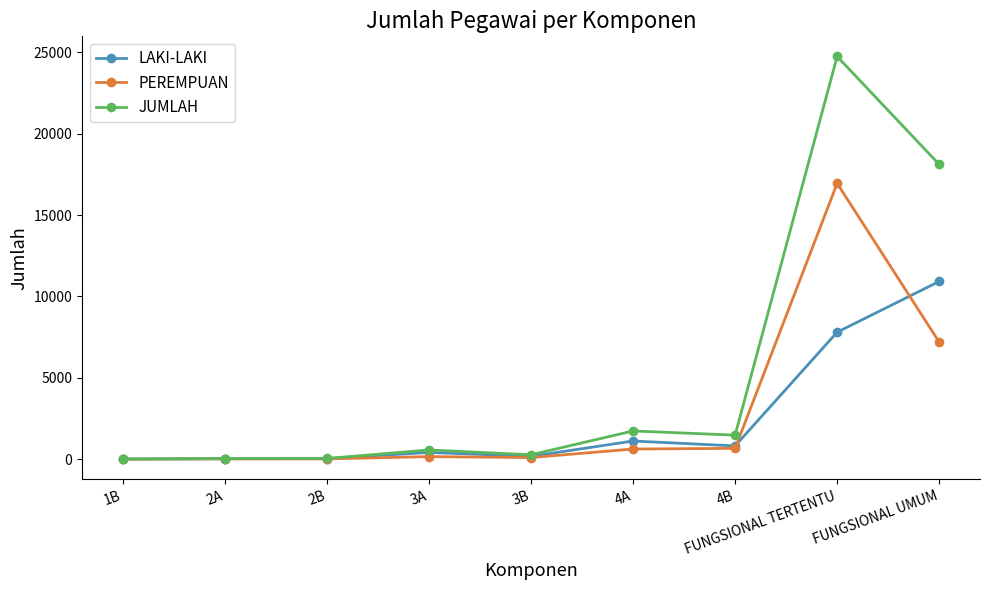

How many series are shown in this chart?

3